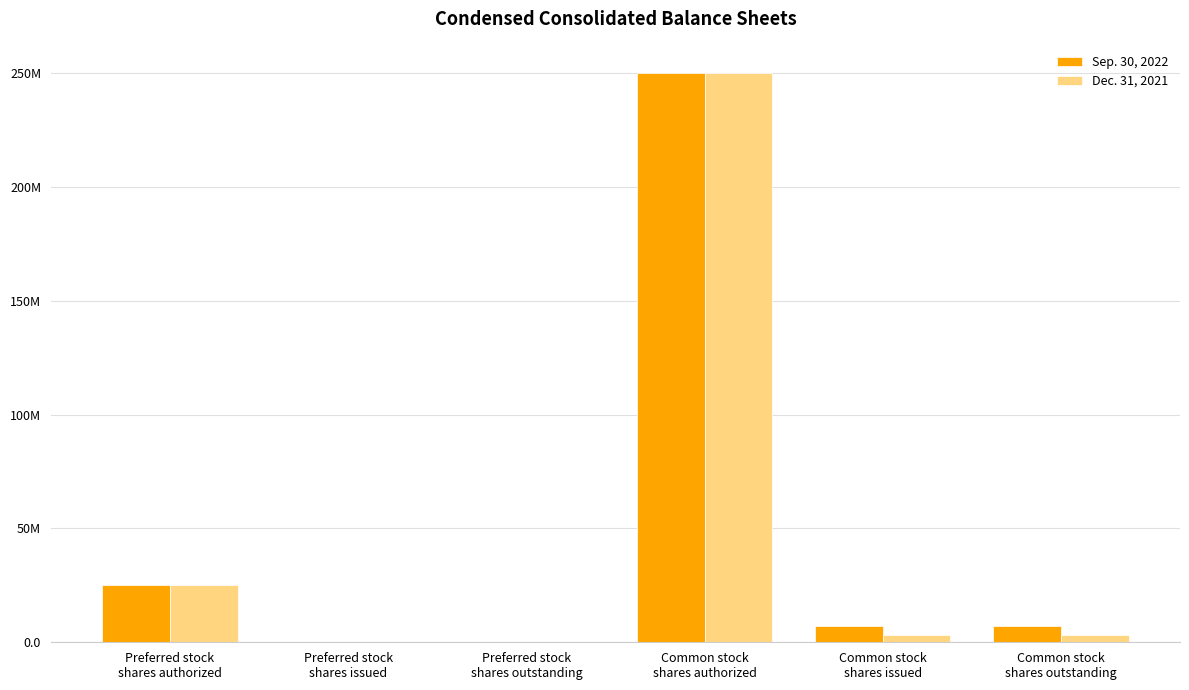

What are all the series names shown in the legend?

Sep. 30, 2022, Dec. 31, 2021